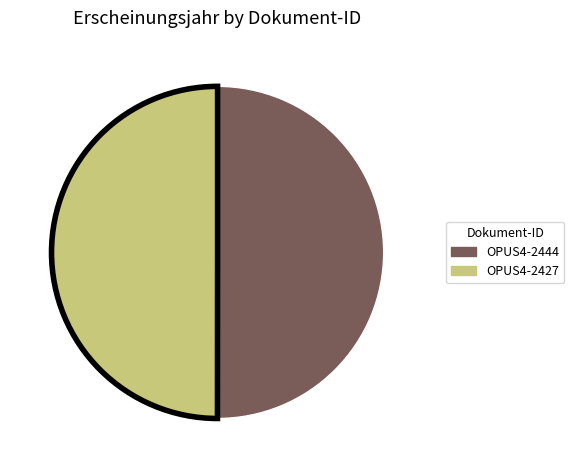

Do OPUS4-2427 and OPUS4-2444 together represent more than half of the pie?

Yes